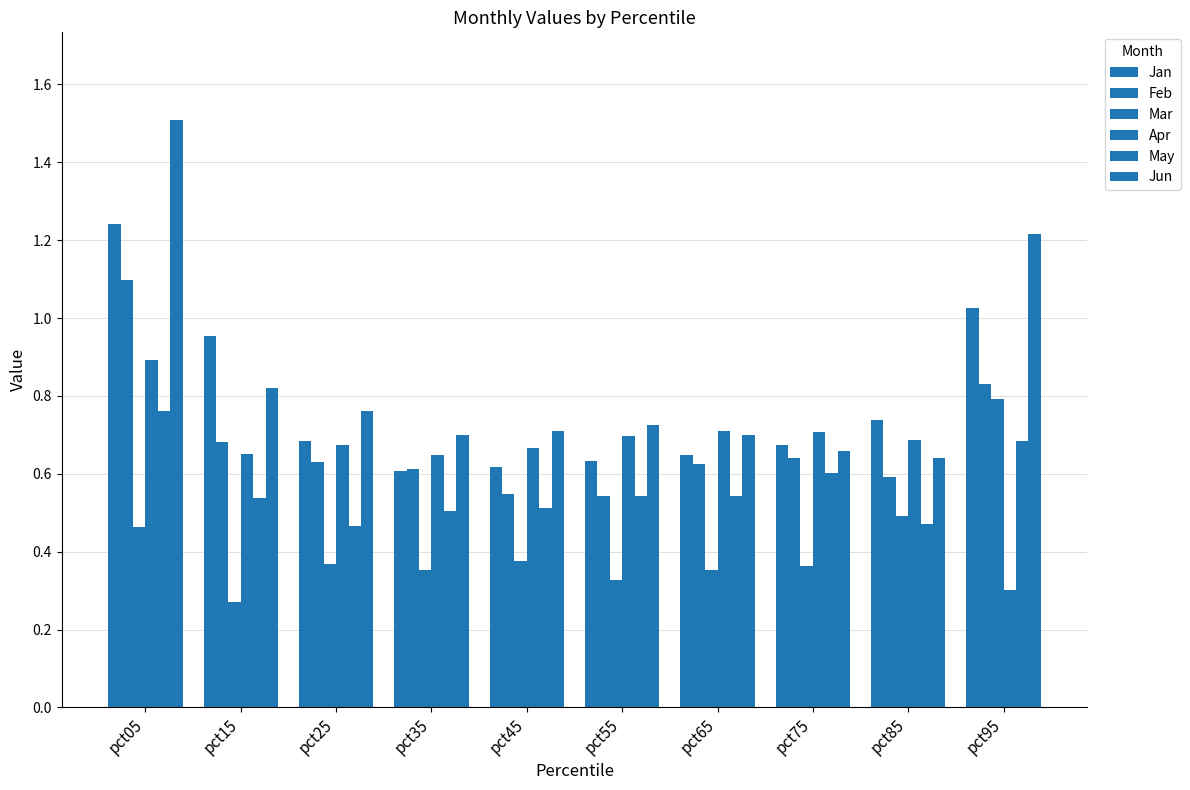

How many bars are there in total?

60